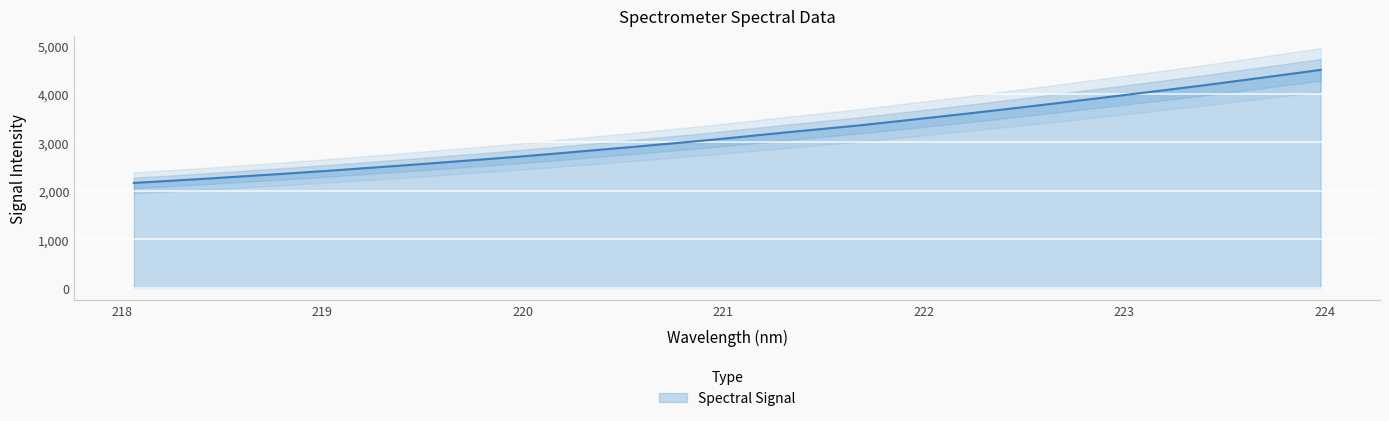

What is the lowest value of the Spectral Signal series?

2165.8